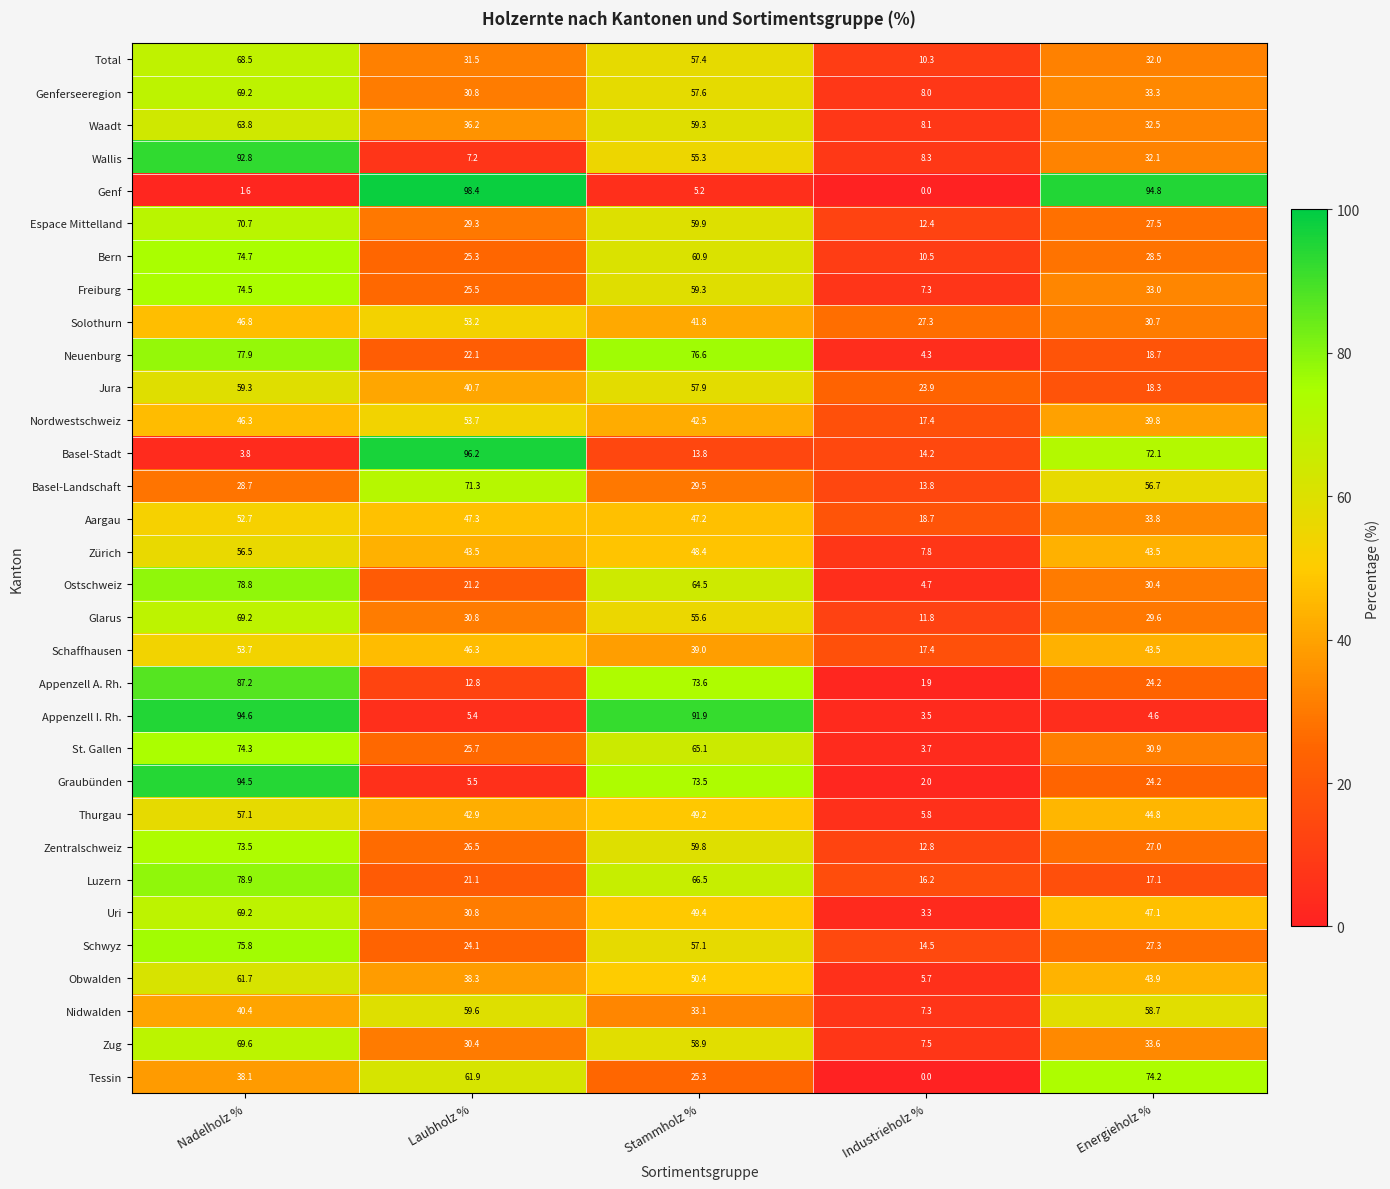

What is the difference between the highest and lowest values at Laubholz %?

93.0